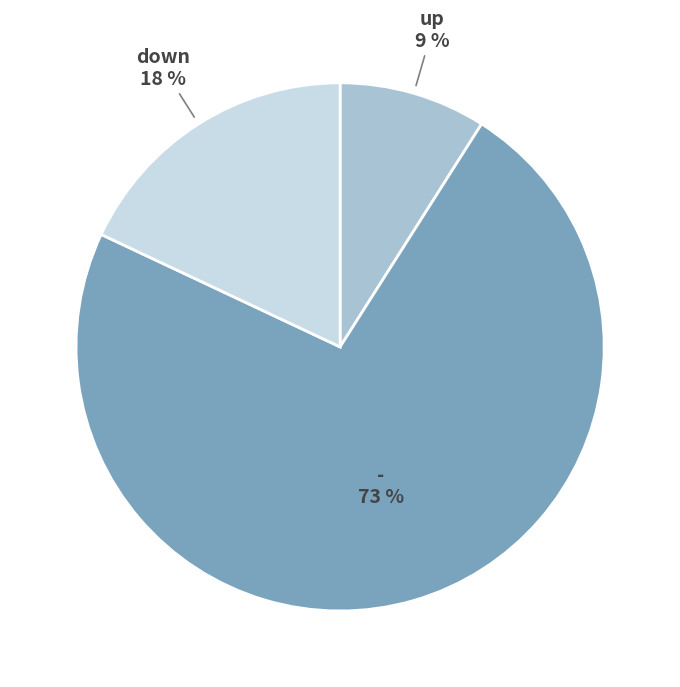

Does any single category account for the majority?

Yes